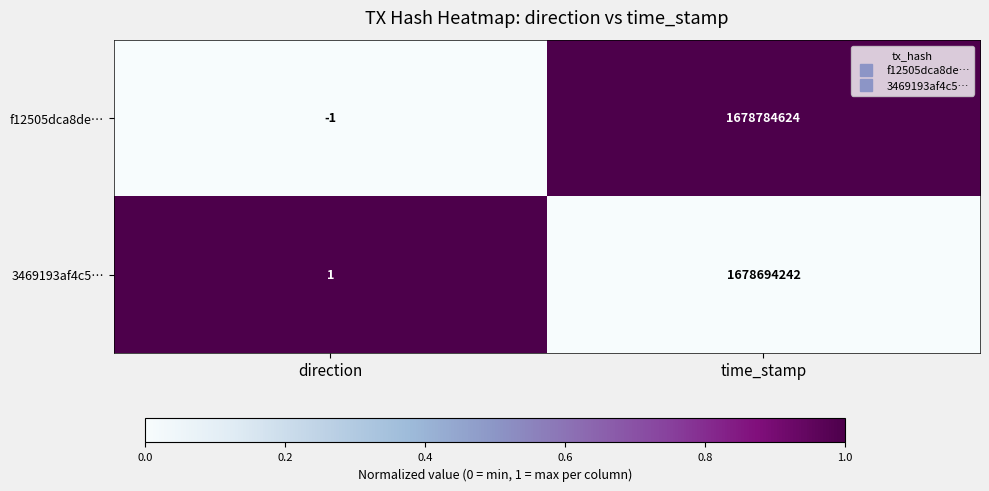

The f12505dca8de… series shows 0 at direction. True or false?

False